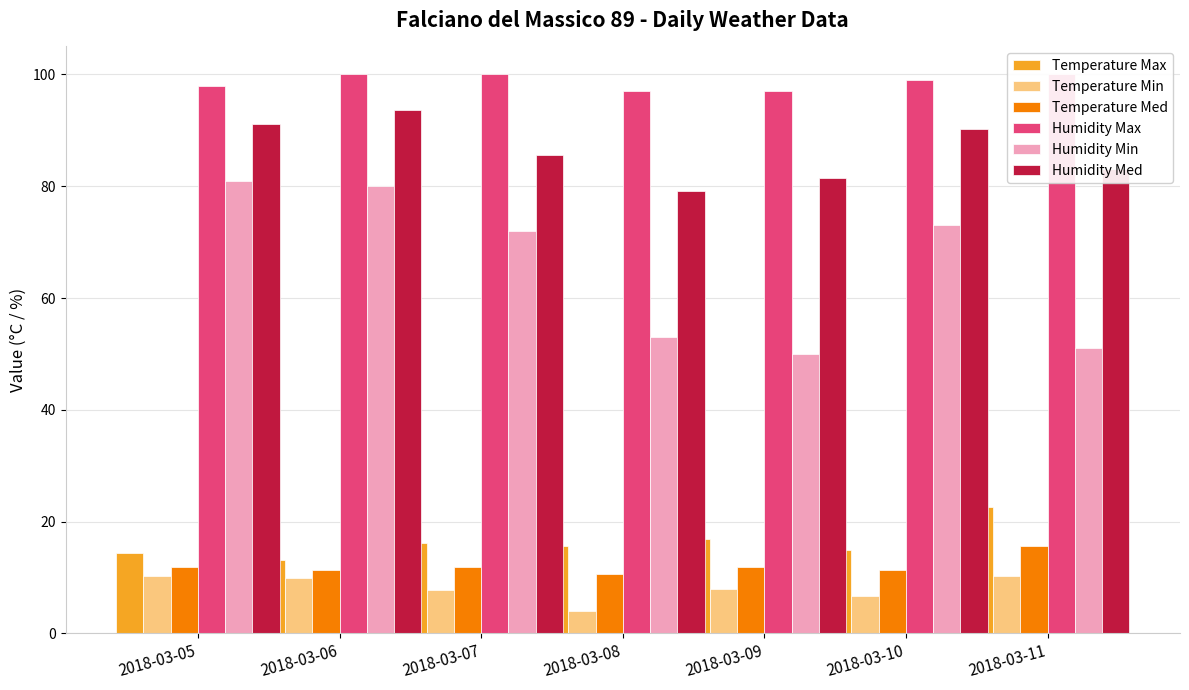

Reading left to right, extract all data points from this chart.

Temperature Max: 14.3	13.2	16.2	15.6	16.9	15.0	22.6
Temperature Min: 10.2	10.0	7.7	4.0	8.0	6.7	10.2
Temperature Med: 11.8	11.4	11.9	10.6	11.8	11.3	15.6
Humidity Max: 98.0	100.0	100.0	97.0	97.0	99.0	100.0
Humidity Min: 81.0	80.0	72.0	53.0	50.0	73.0	51.0
Humidity Med: 91.2	93.7	85.5	79.2	81.4	90.2	83.0